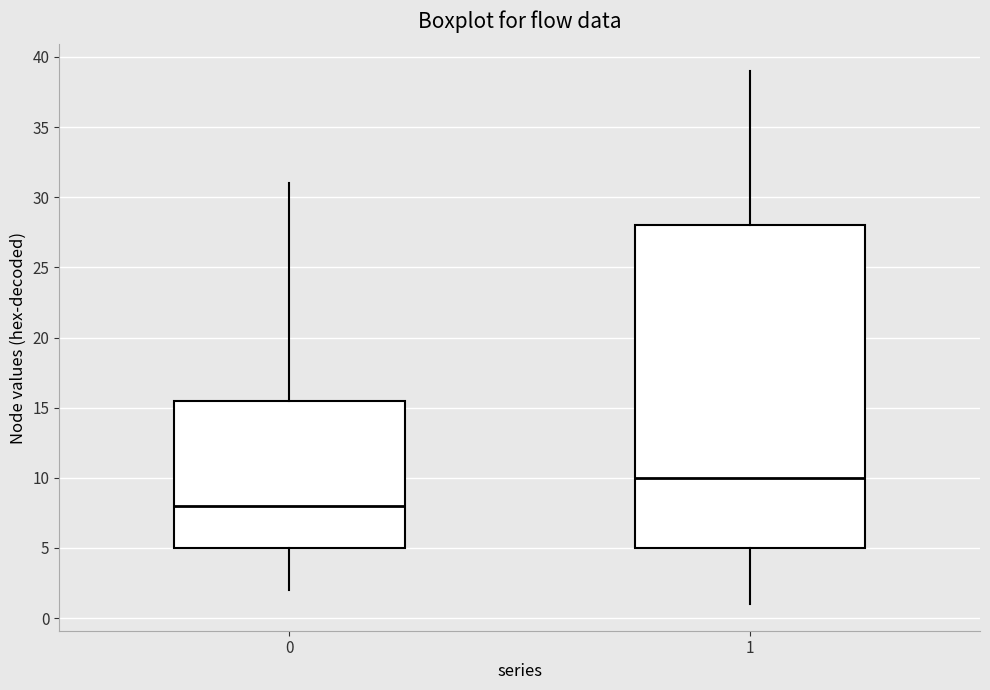

Where does the upper whisker of the box at x = 0 end on the y-axis? The values are not printed on the chart, so give them approximately, as read against the axis.

31.0